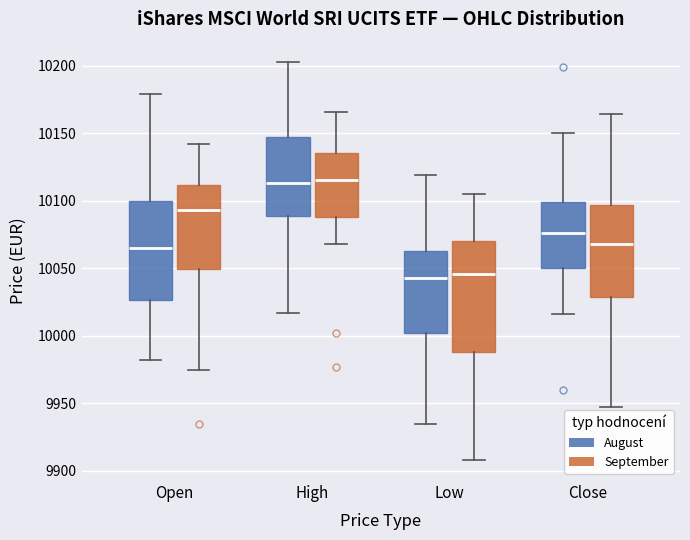

Reading left to right, read every box against the y-axis: the position of its median line, the range the box covers, and the ends of its whiskers. The values are not printed on the chart, so give them approximately, as read against the axis.

Open (August): median 10065, box 10025 to 10100, whiskers 9980 to 10180
Open (September): median 10095, box 10050 to 10110, whiskers 9975 to 10140
High (August): median 10115, box 10090 to 10145, whiskers 10015 to 10205
High (September): median 10115, box 10090 to 10135, whiskers 10070 to 10165
Low (August): median 10045, box 10000 to 10065, whiskers 9935 to 10120
Low (September): median 10045, box 9990 to 10070, whiskers 9910 to 10105
Close (August): median 10075, box 10050 to 10100, whiskers 10015 to 10150
Close (September): median 10070, box 10030 to 10095, whiskers 9945 to 10165